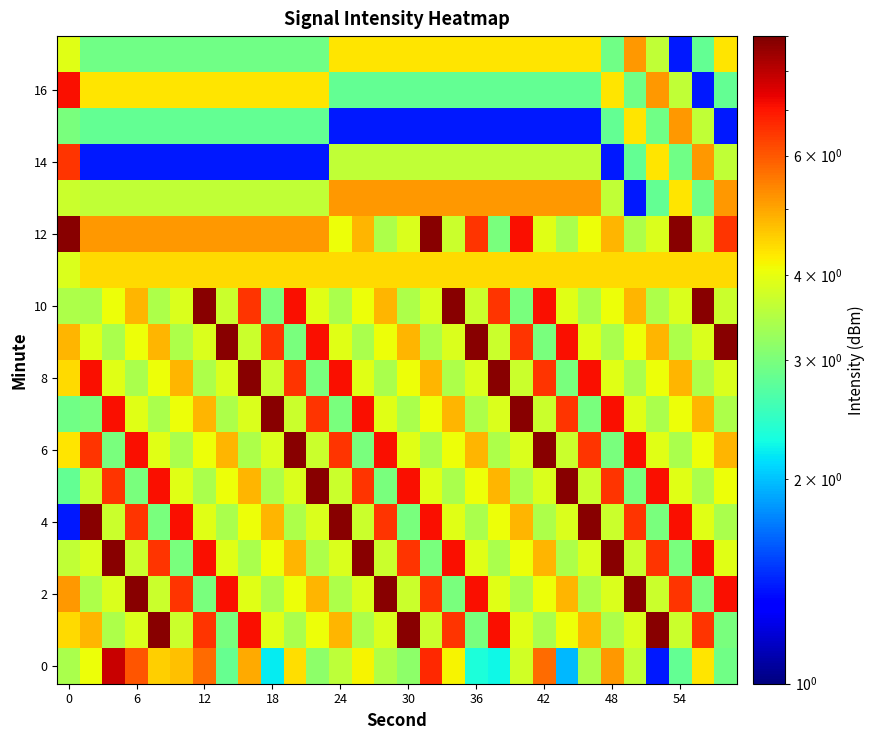

At how many categories does at least one series exceed 3?

30